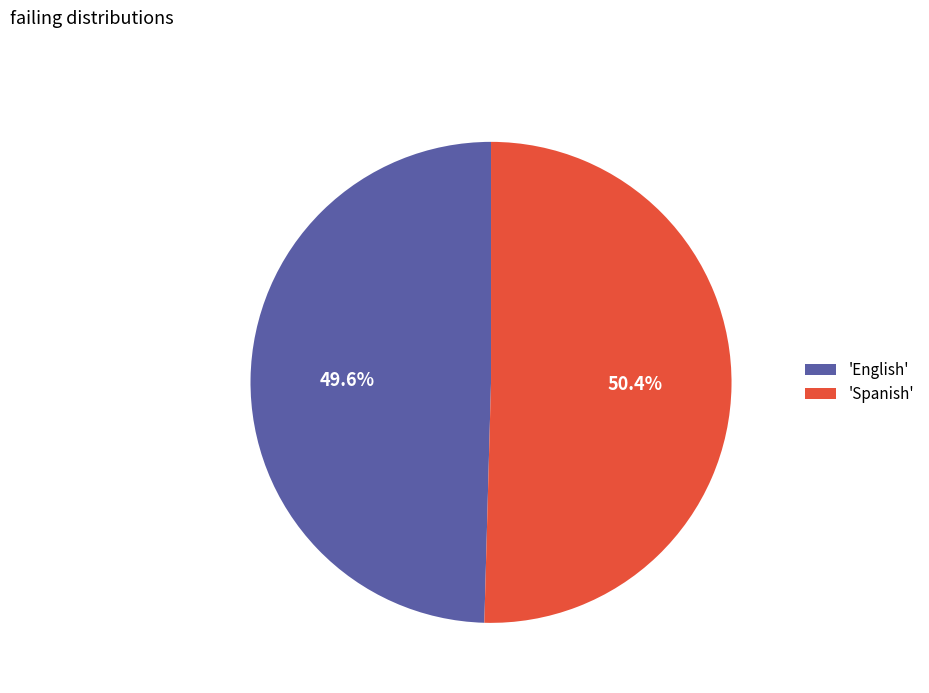

Between 'Spanish' and 'English', which is larger?

'Spanish'